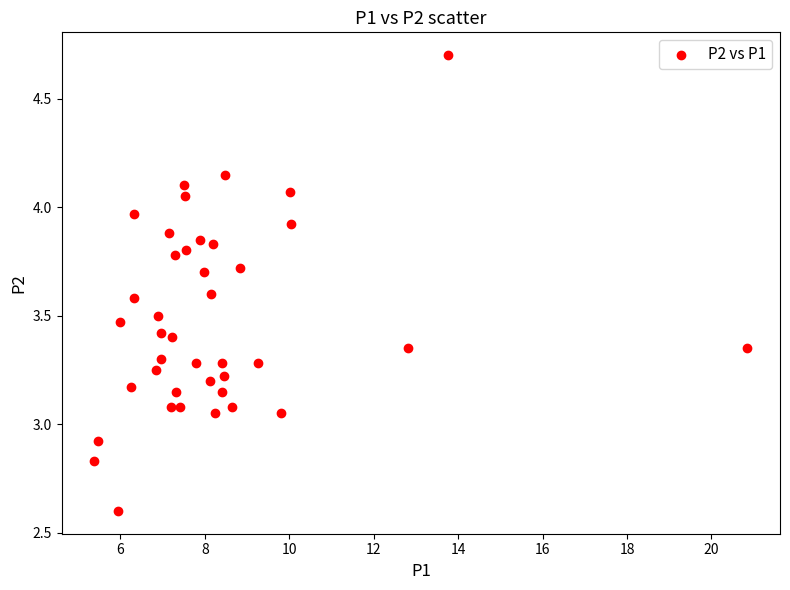

What is the range of Y values (max minus min)?

2.1